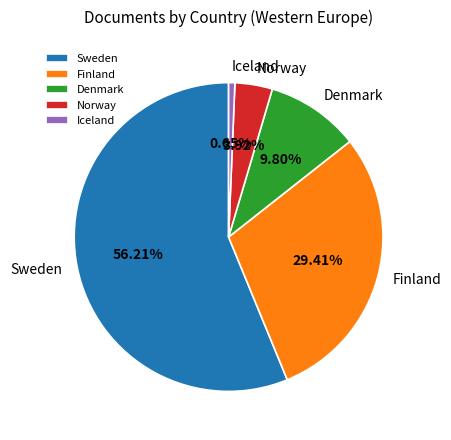

Rank the categories by value from lowest to highest.

Iceland, Norway, Denmark, Finland, Sweden